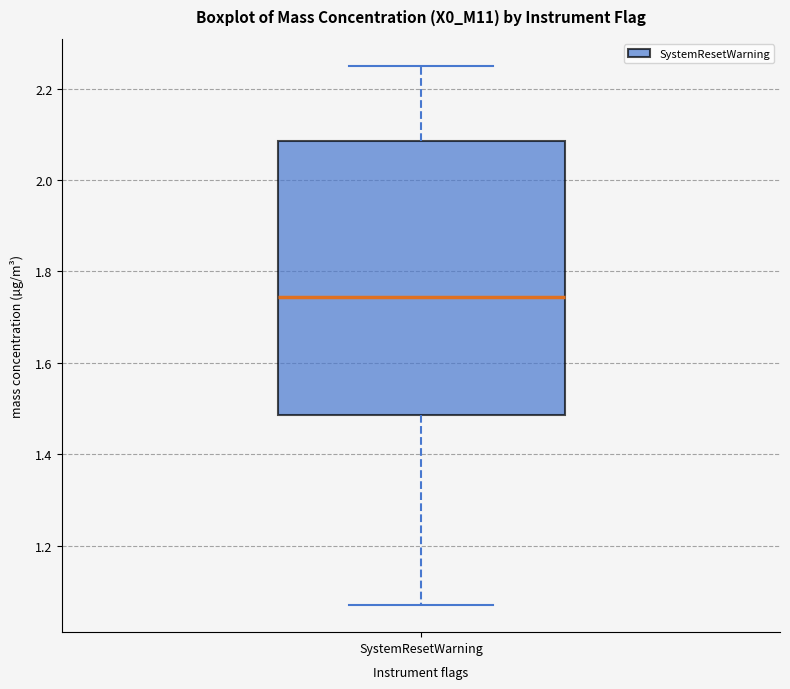

Transcribe this box plot: give where the median line is, the range the box spans, and where the two whiskers end, as read against the y-axis. The values are not printed on the chart, so give them approximately, as read against the axis.

median 1.74, box 1.48 to 2.08, whiskers 1.08 to 2.26